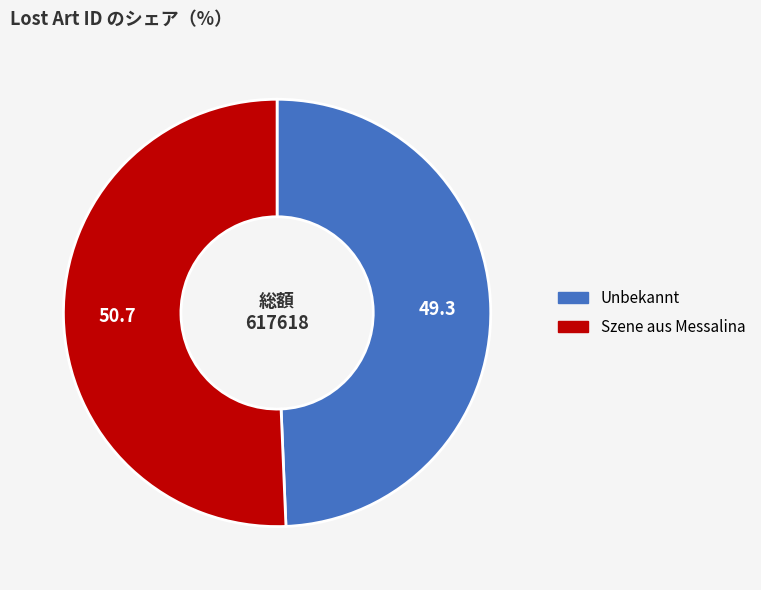

Between Unbekannt and Szene aus Messalina, which is larger?

Szene aus Messalina